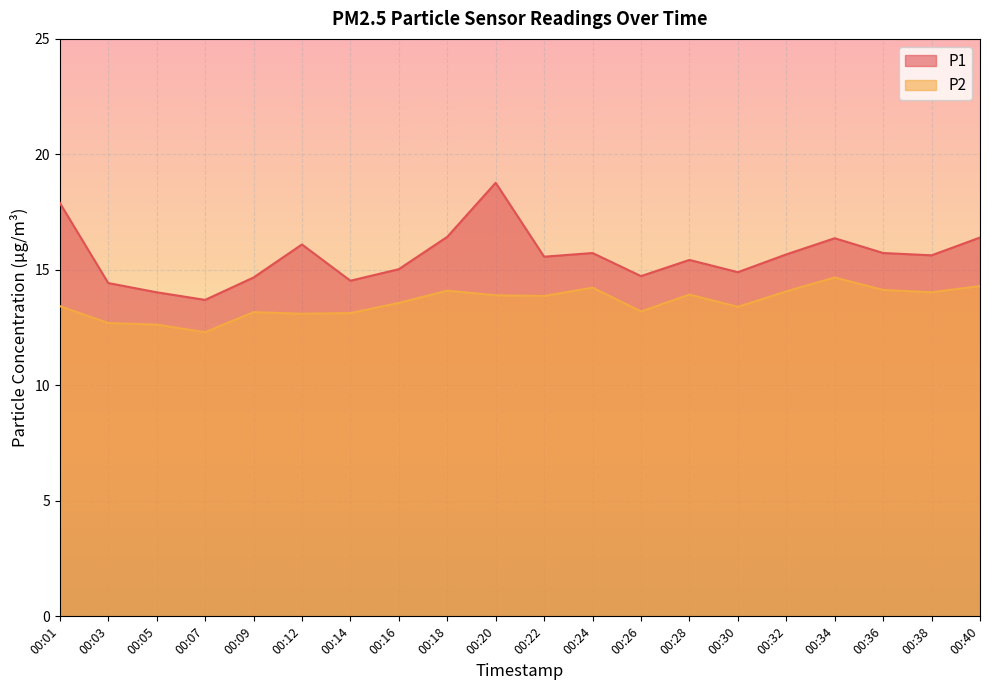

The value of P1 at 00:38 is 8.8. True or false?

False